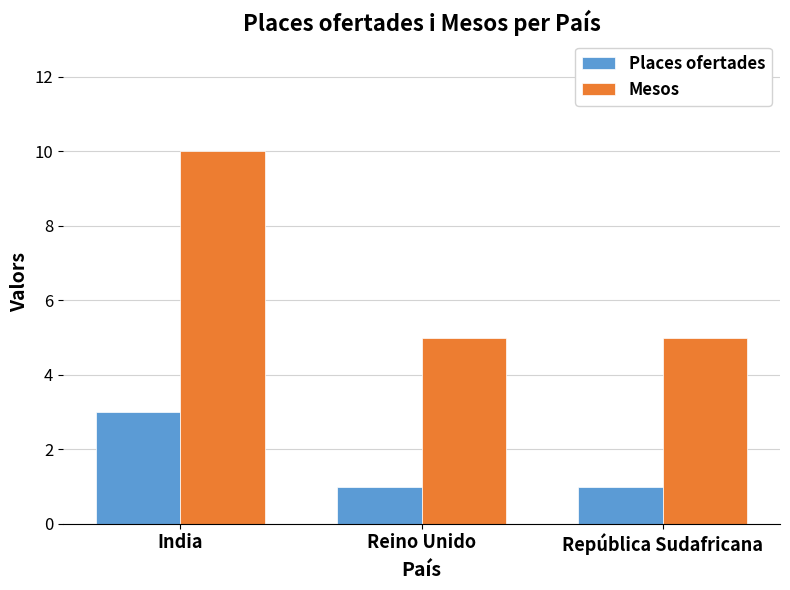

What is the maximum value shown in the chart?

10